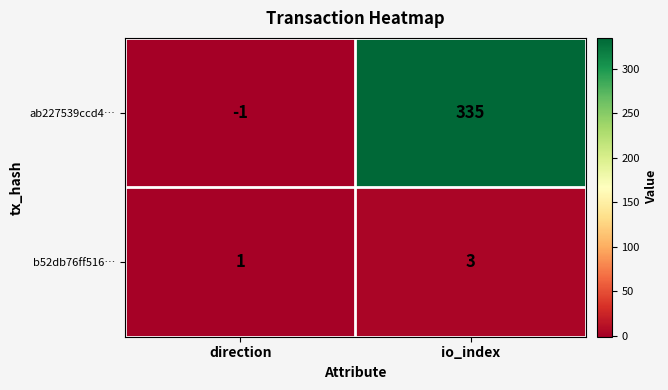

Which series changed the most between direction and io_index?

ab227539ccd4…